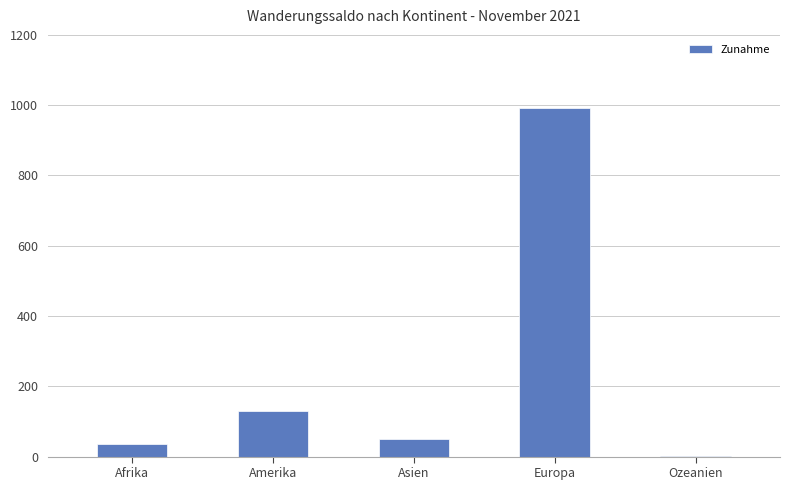

Which label corresponds to the largest value in the chart?

Europa